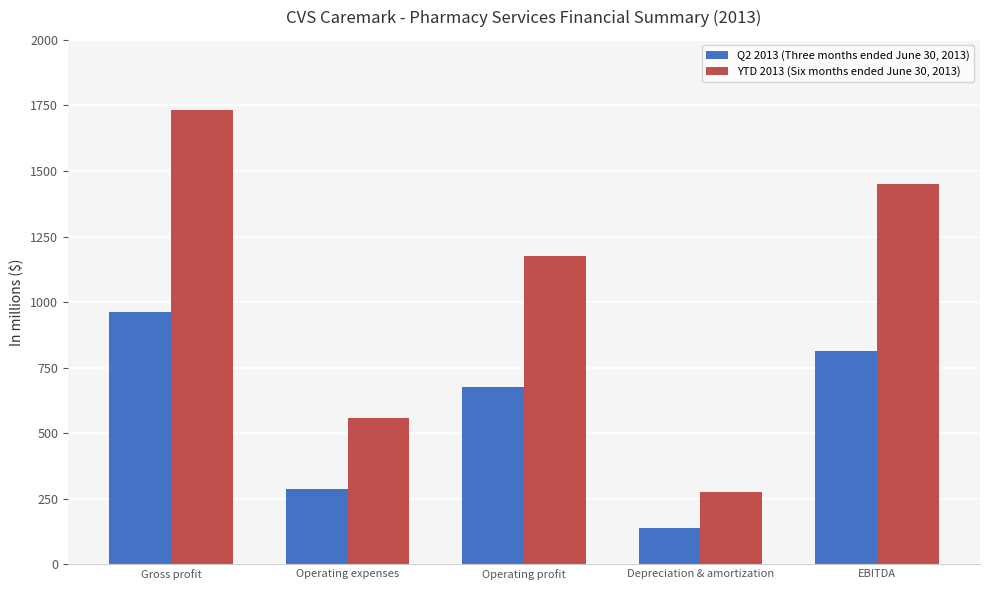

What is the value of the Q2 2013 (Three months ended June 30, 2013) bar at the 4th from the left?

139.3